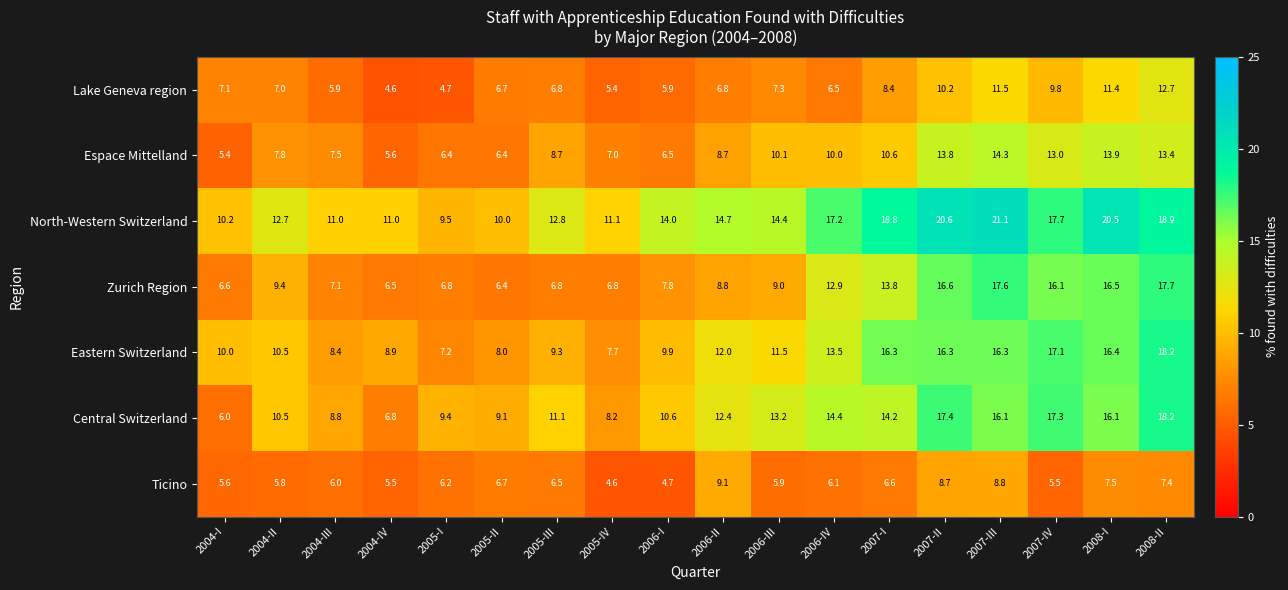

At 2006-I, list the series in order from smallest to largest.

Ticino, Lake Geneva region, Espace Mittelland, Zurich Region, Eastern Switzerland, Central Switzerland, North-Western Switzerland